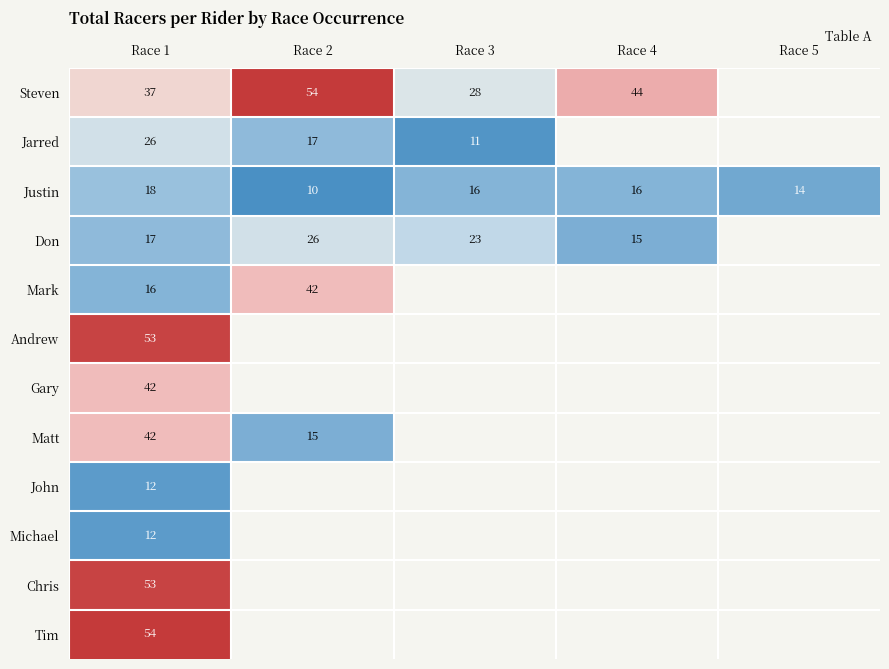

The Don series shows 16 at Race 2. True or false?

False